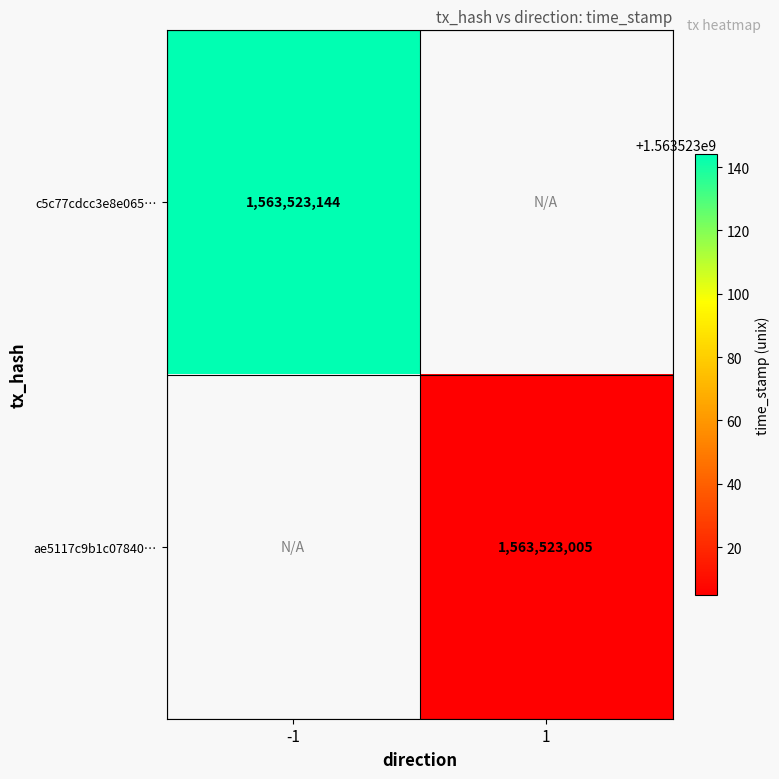

Is it true that ae5117c9b1c078409cc7005fa53dbf95dce730c equals 1563523005 at 1?

True